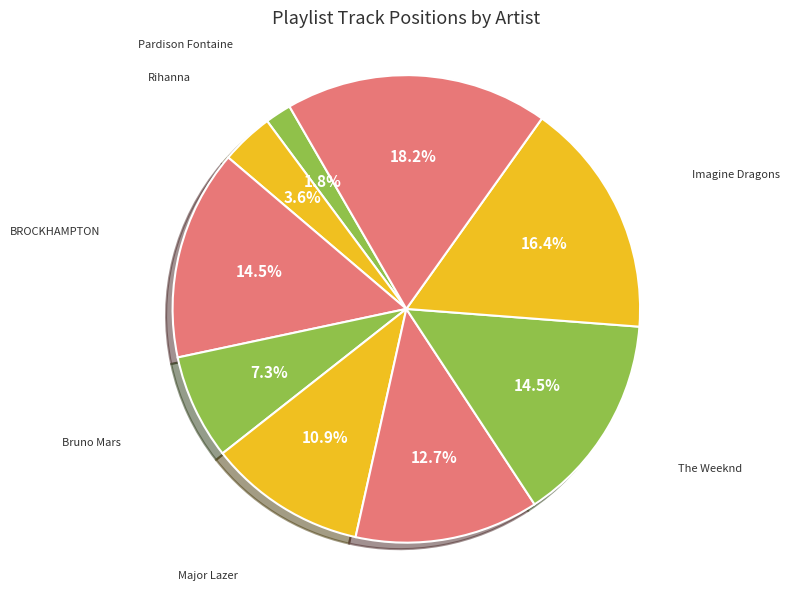

Which has a higher value, Nicki Minaj or The Weeknd?

Nicki Minaj